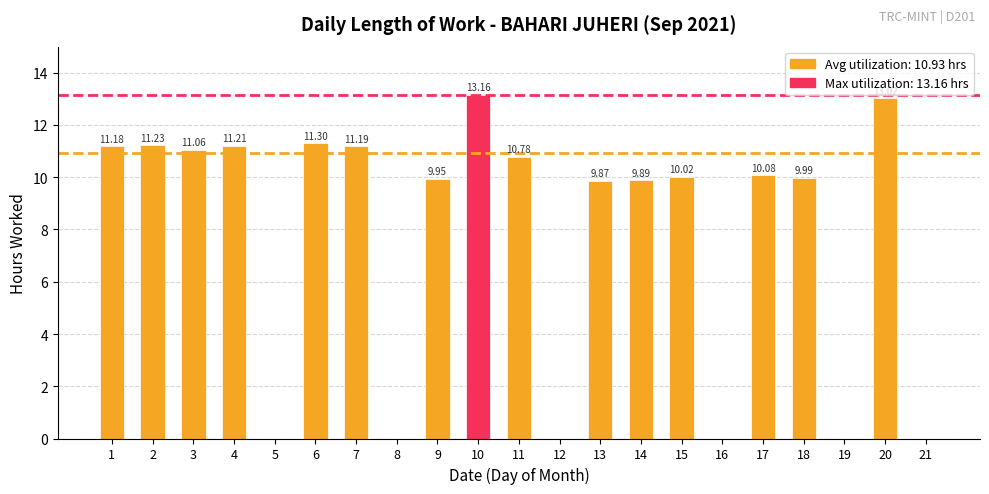

What is the change in value from 9 to 11?

+0.8